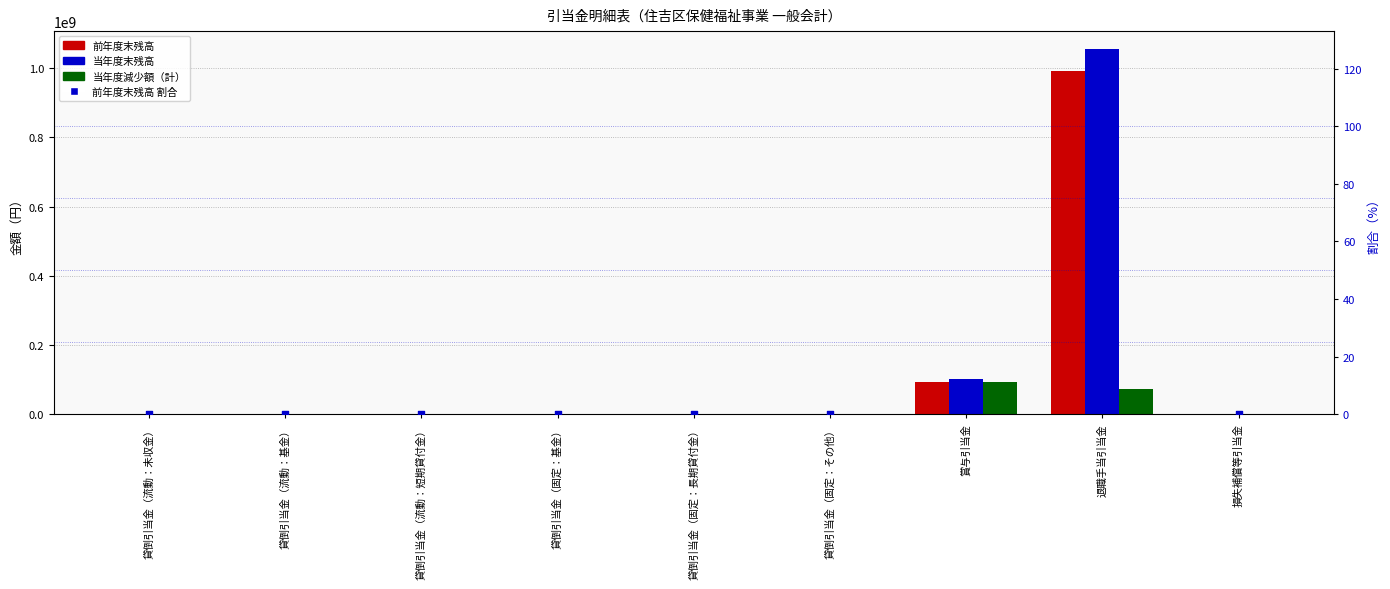

At which category is the sum across all series the highest?

退職手当引当金